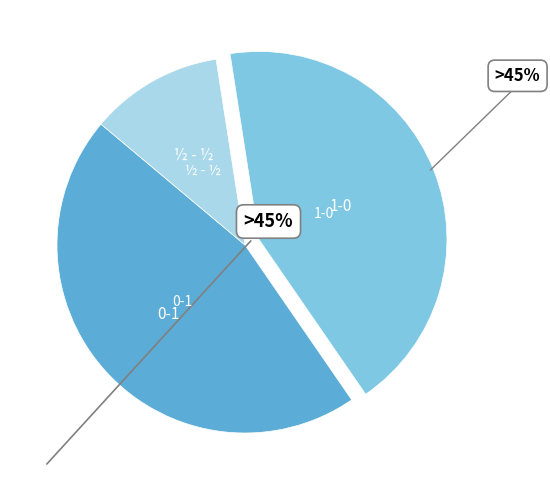

Is there a majority slice in this chart?

No